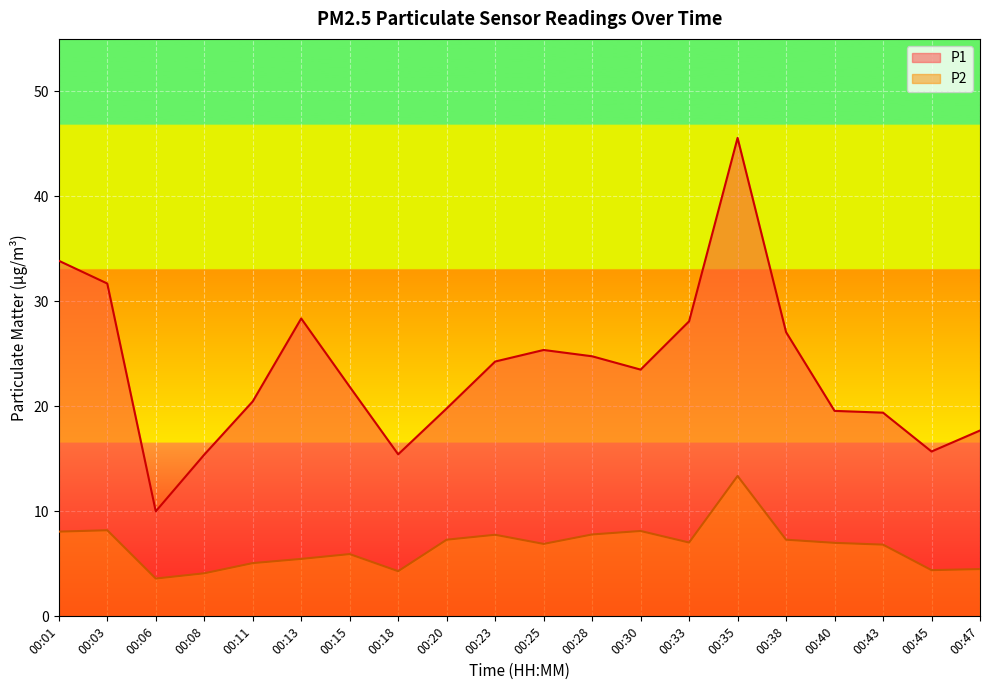

Where is the first local maximum for P1?

00:13